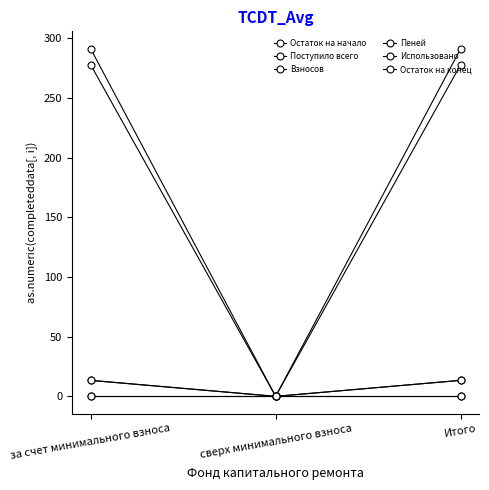

Rank the categories by Пеней value from highest to lowest.

за счет минимального взноса, сверх минимального взноса, Итого